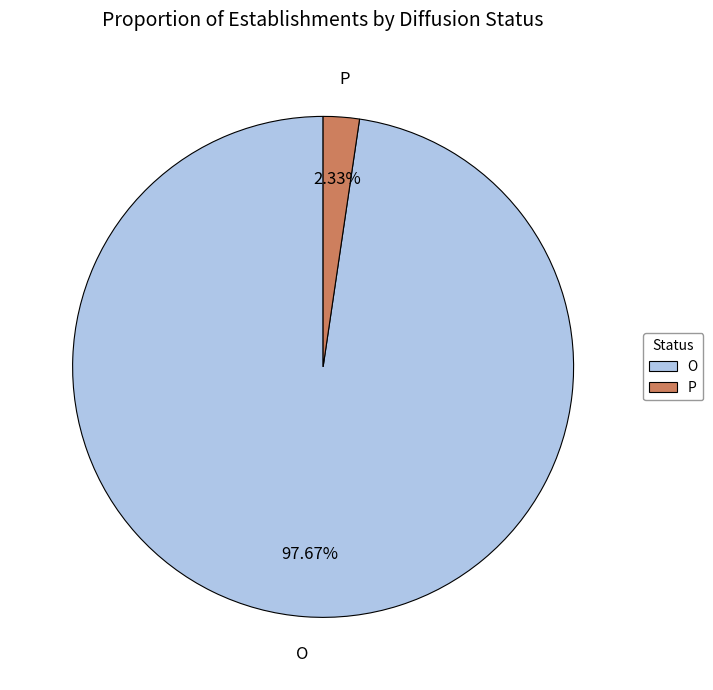

Combined, do P and O account for over 50%?

Yes